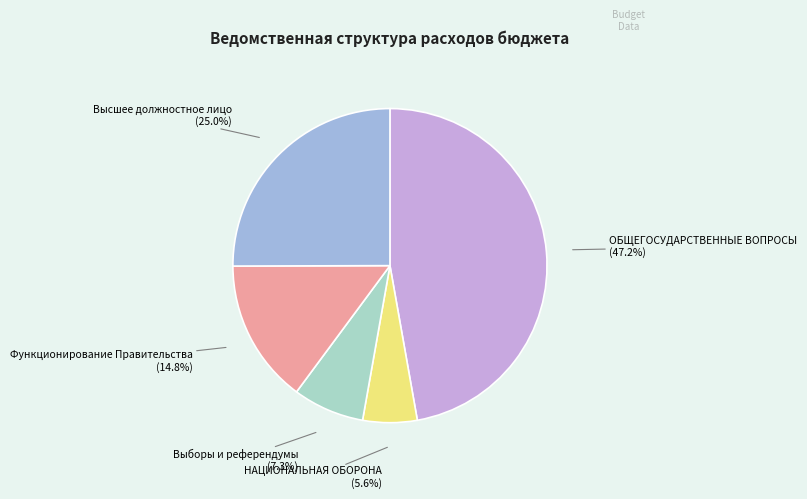

How many slices are in this pie chart?

5